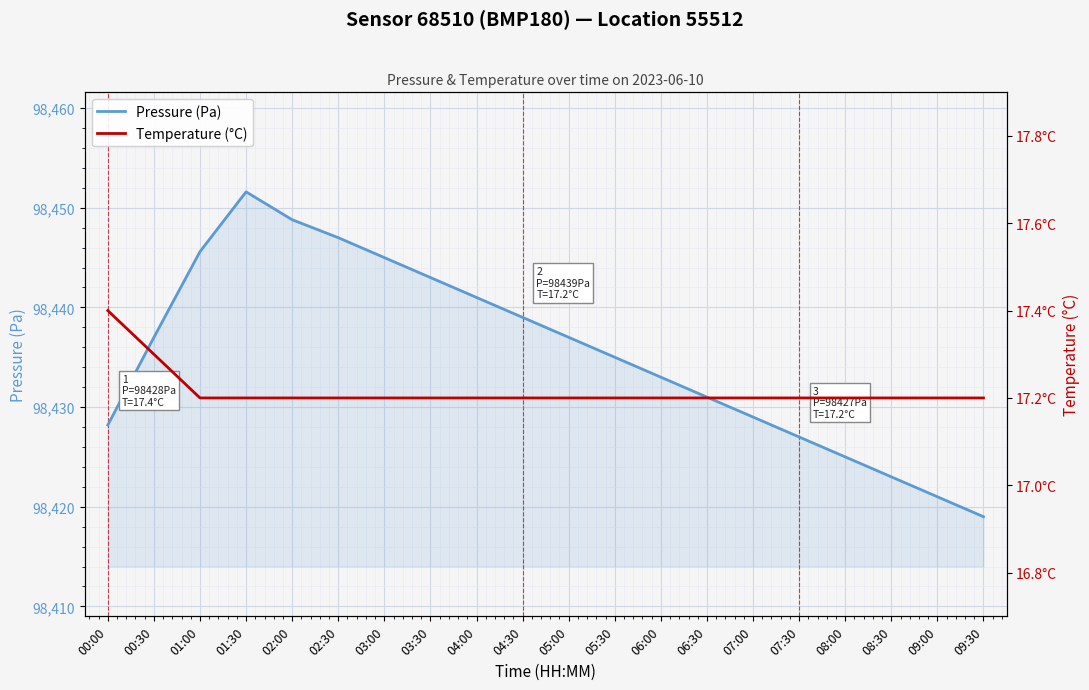

What is the label of the 16th point from the left?

07:30